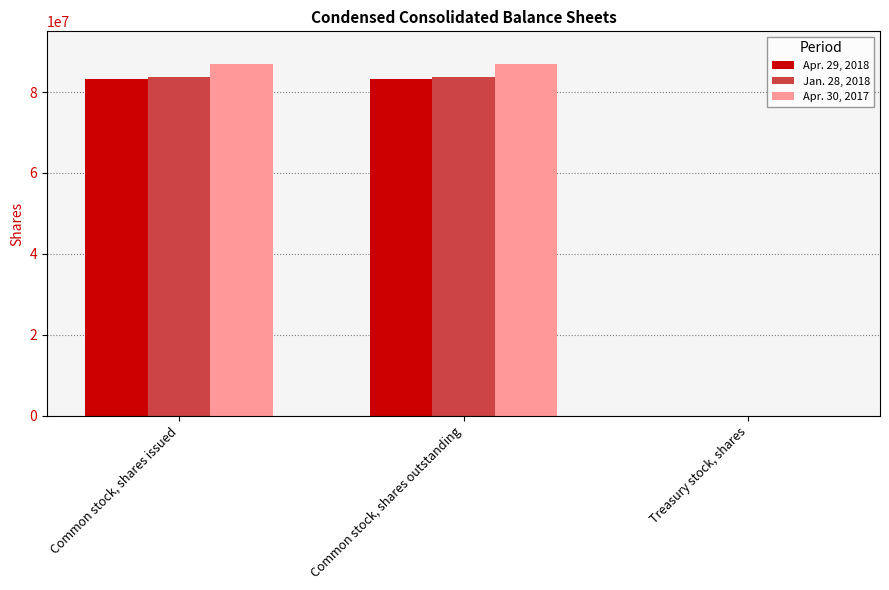

Between Common stock, shares issued and Treasury stock, shares, which series saw the biggest shift?

Apr. 30, 2017